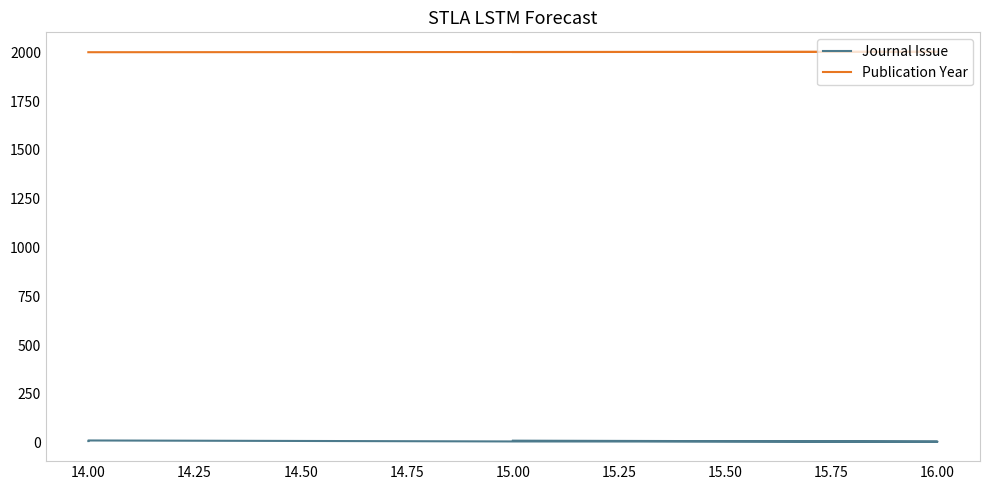

At which category does Journal Issue reach its first local peak?

14.00